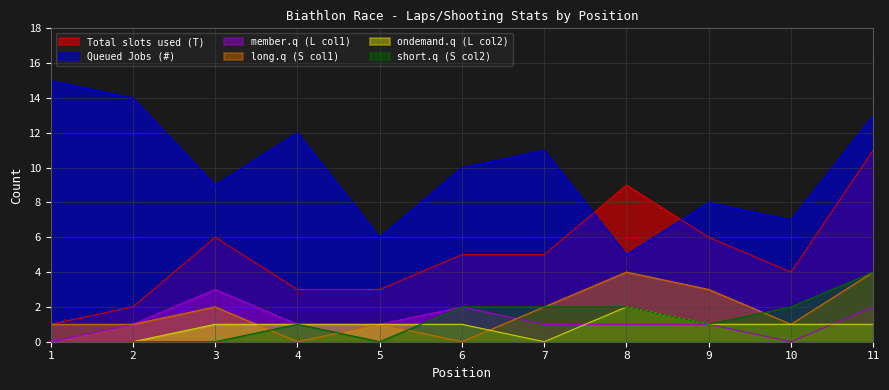

How many values in the Queued Jobs (#) series are below 10?

5